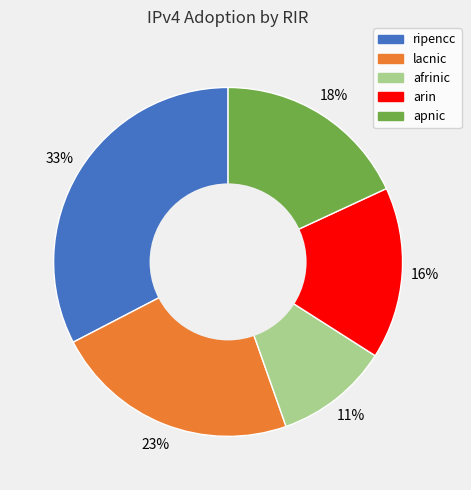

Do lacnic and ripencc together represent more than half of the pie?

Yes